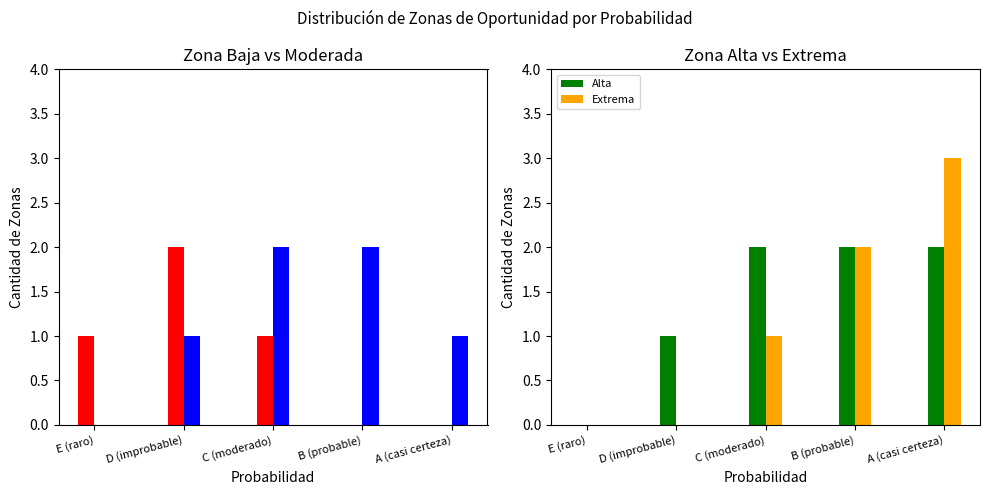

What is the difference between the Baja values at C (moderado) and A (casi certeza)?

1